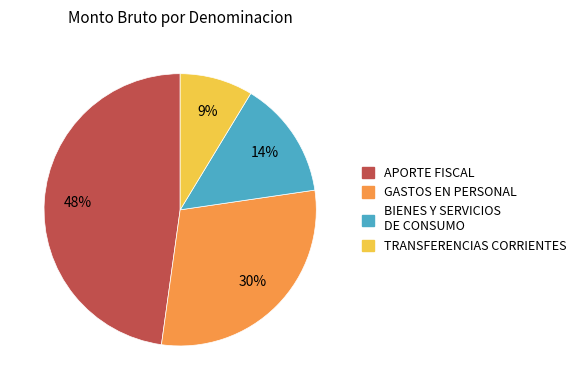

To the nearest percent, what is the difference between the largest and smallest slice percentages?

39%